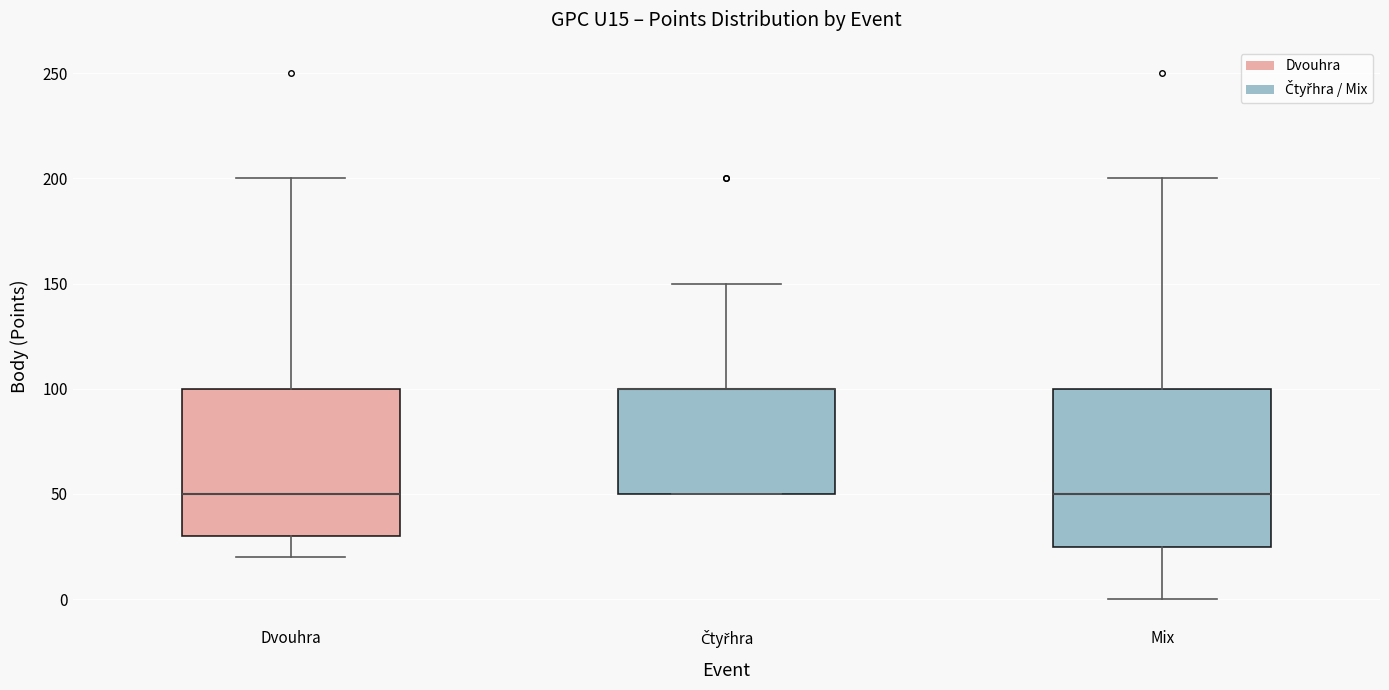

Reading left to right, transcribe this box plot: for each box, give where its median line is, the range the box spans, and where its two whiskers end, as read against the y-axis. The values are not printed on the chart, so give them approximately, as read against the axis.

Dvouhra: median 50, box 30 to 100, whiskers 20 to 200
Čtyřhra: median 100 (drawn on the box's upper edge), box 50 to 100, whiskers 50 to 150
Mix: median 50, box 25 to 100, whiskers 0 to 200